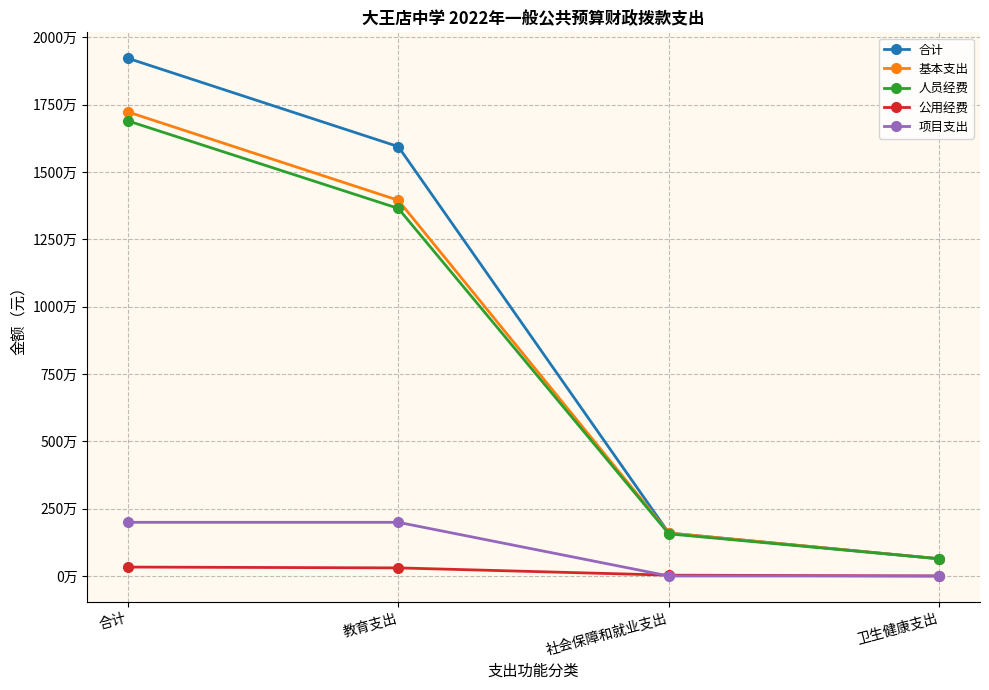

Which series has the widest spread of values?

合计